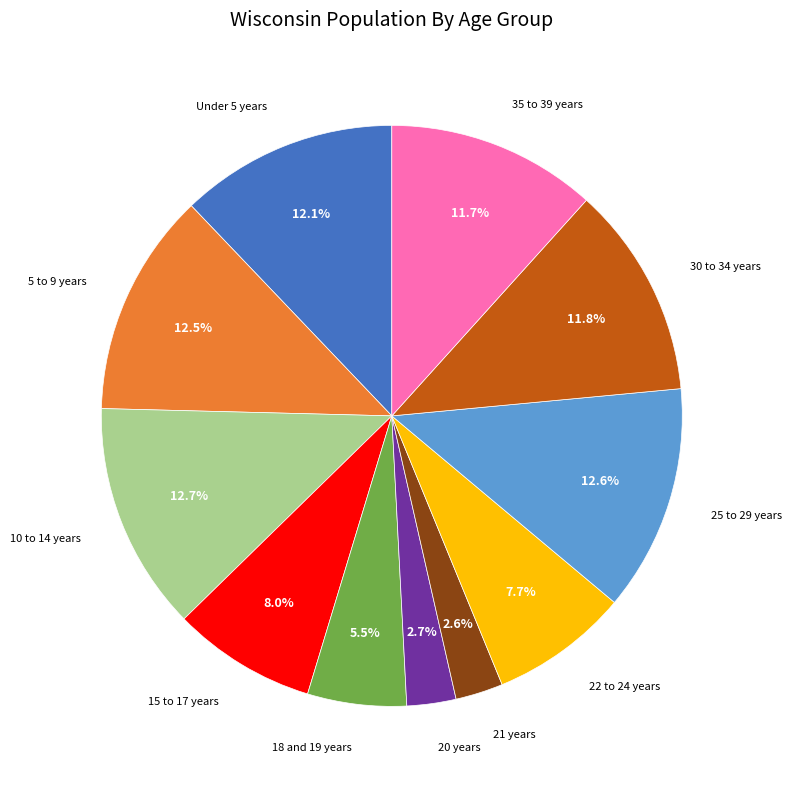

Is there any slice that represents more than half of the pie?

No